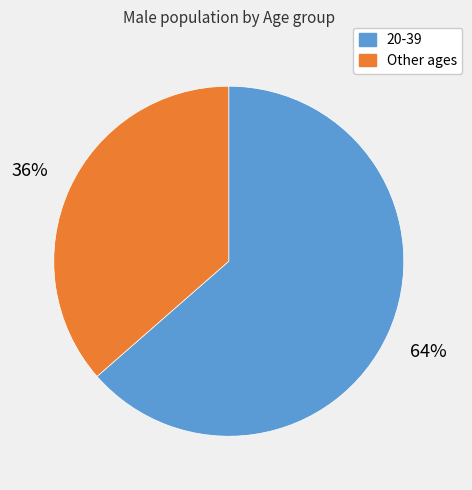

Is there any slice that represents more than half of the pie?

Yes